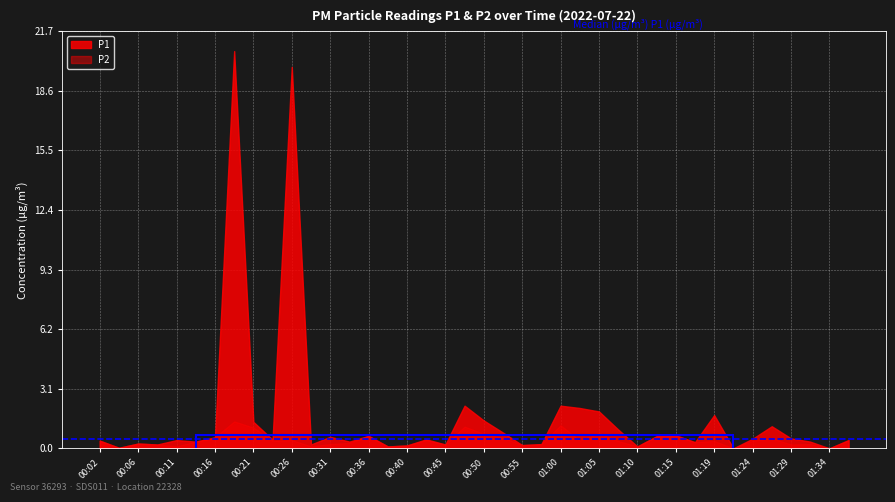

Which series has the widest spread of values?

P1